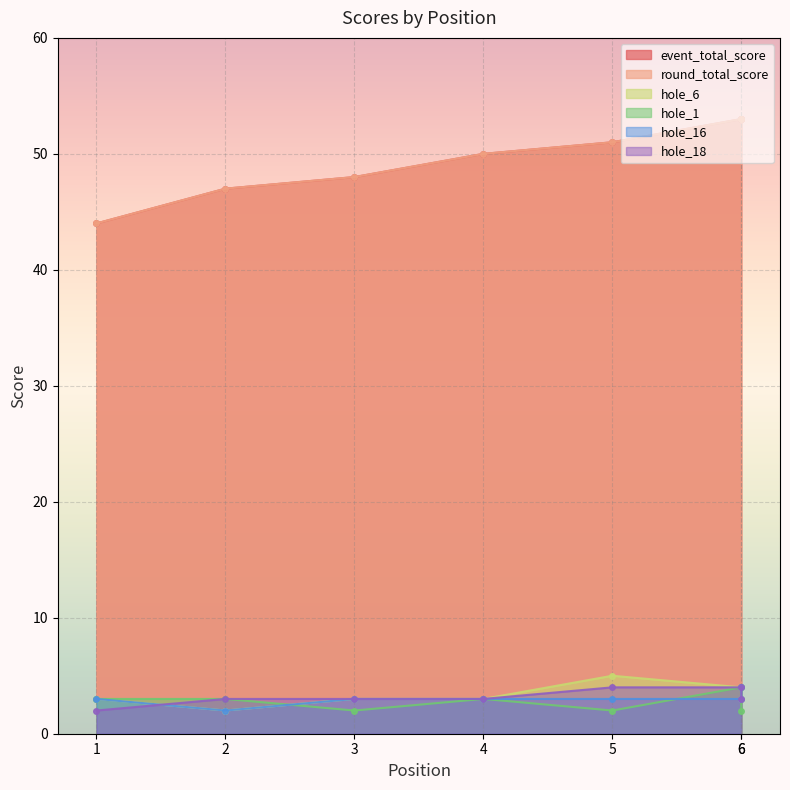

Read the round_total_score value at 2.

47